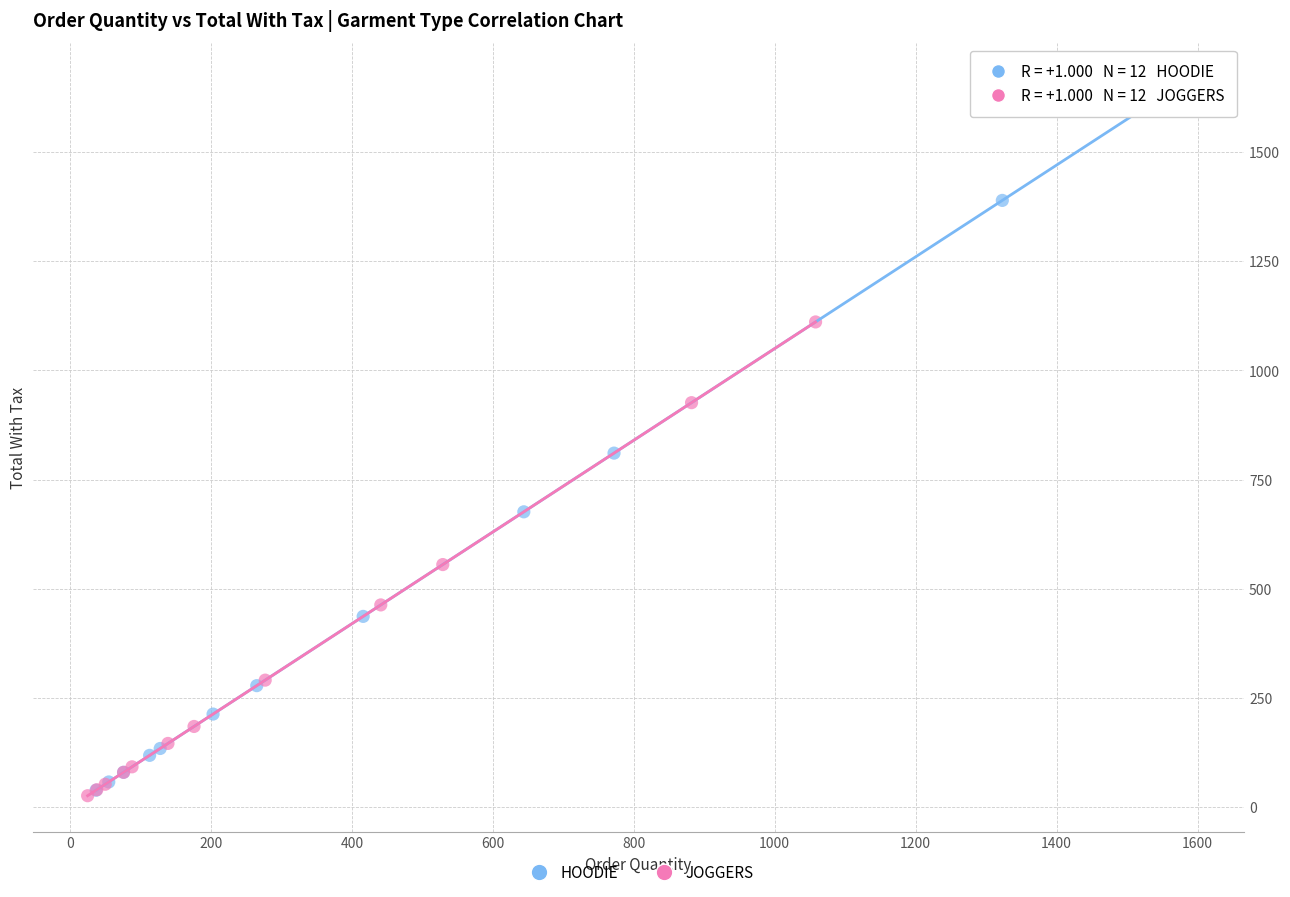

Which series contains the highest Y value?

HOODIE